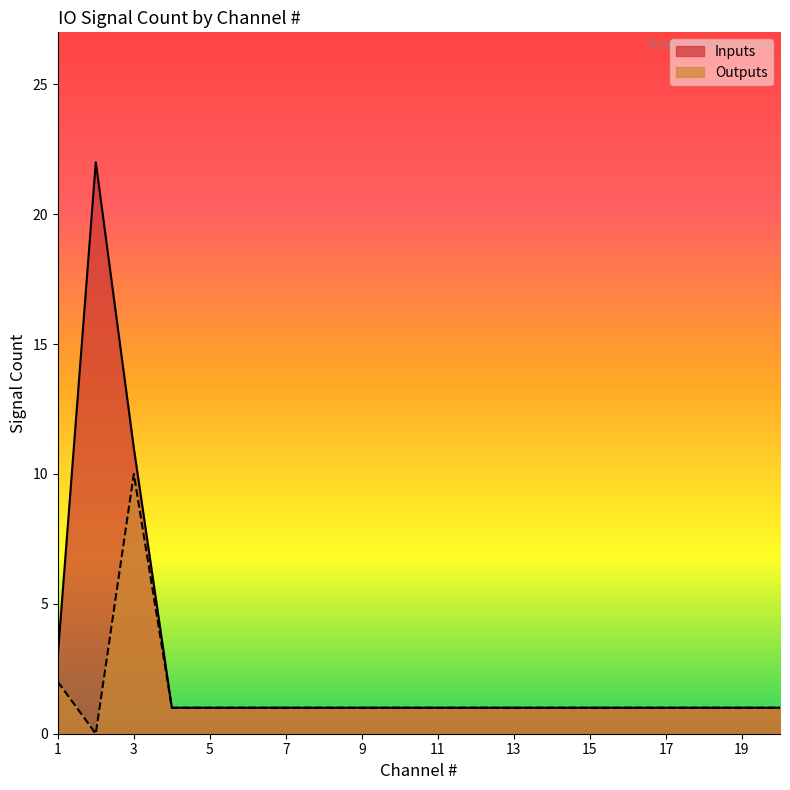

True or false: Outputs and Inputs intersect in this chart.

False